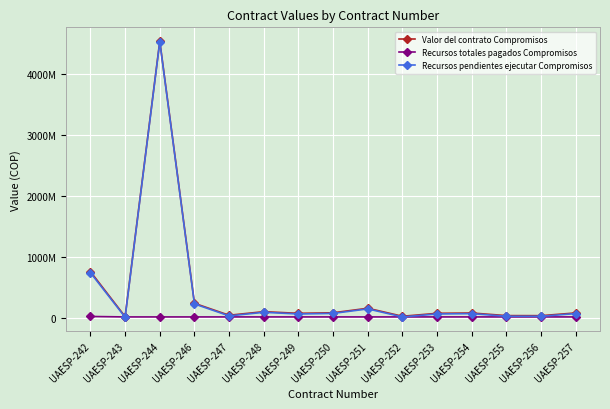

What is the highest value of the Recursos totales pagados Compromisos series?

18000000